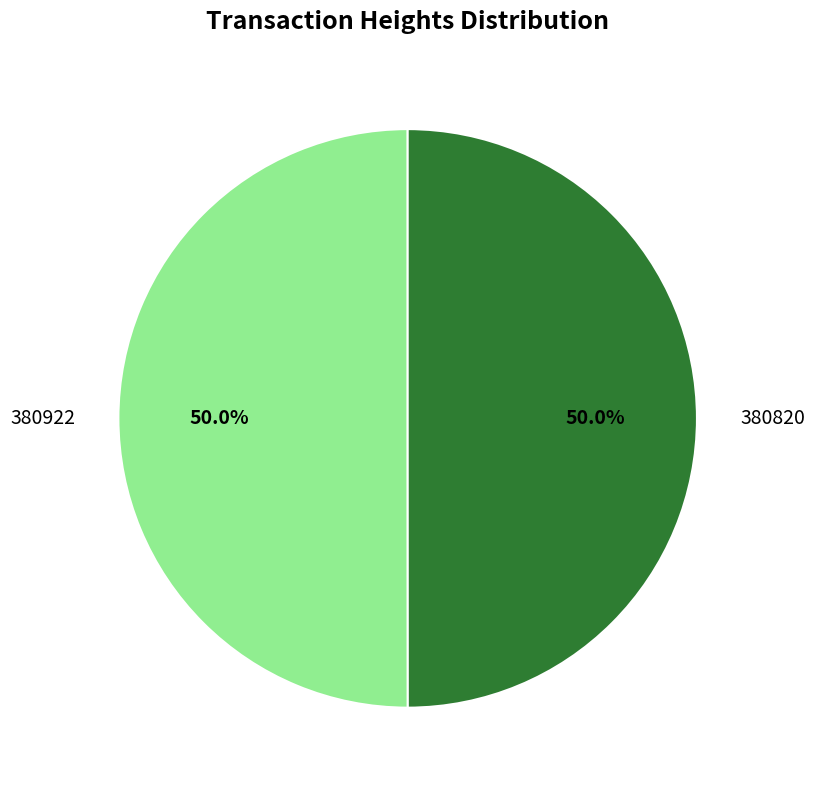

What is the ratio of the value at 380922 to the value at 380820?

1.0